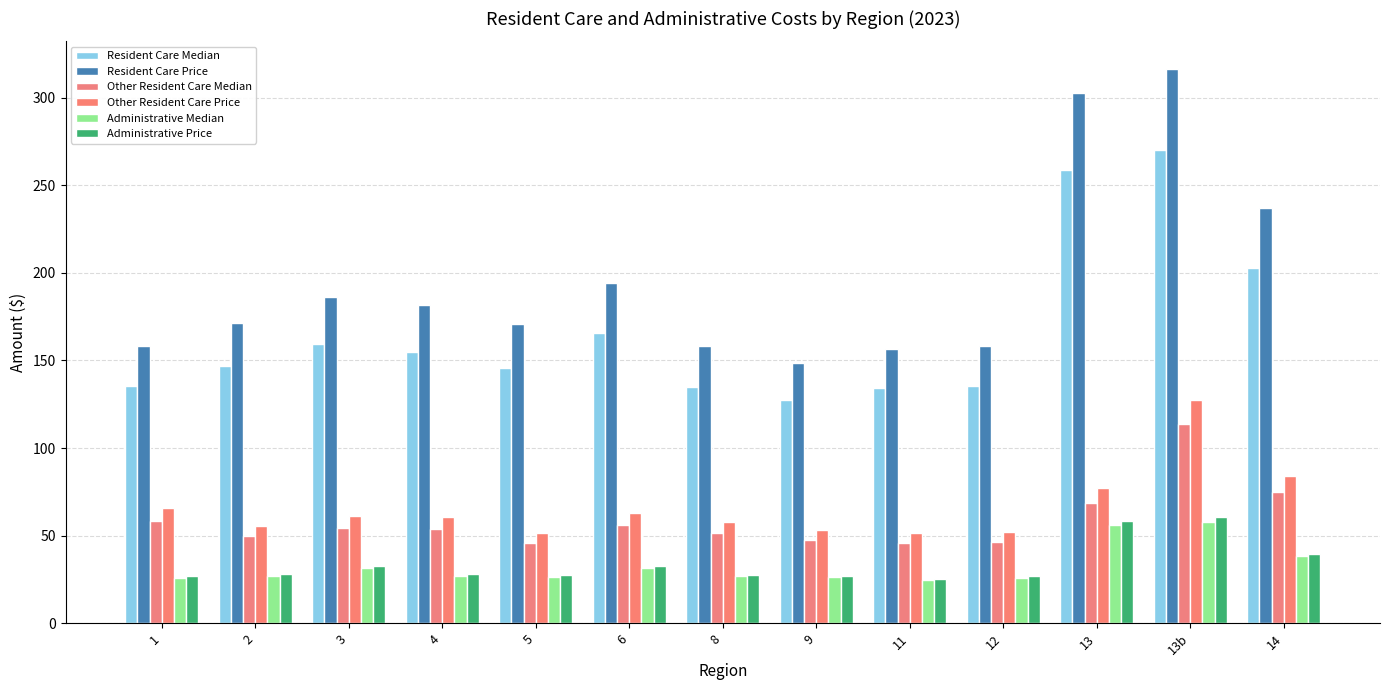

What are all the series names shown in the legend?

Resident Care Median, Resident Care Price, Other Resident Care Median, Other Resident Care Price, Administrative Median, Administrative Price